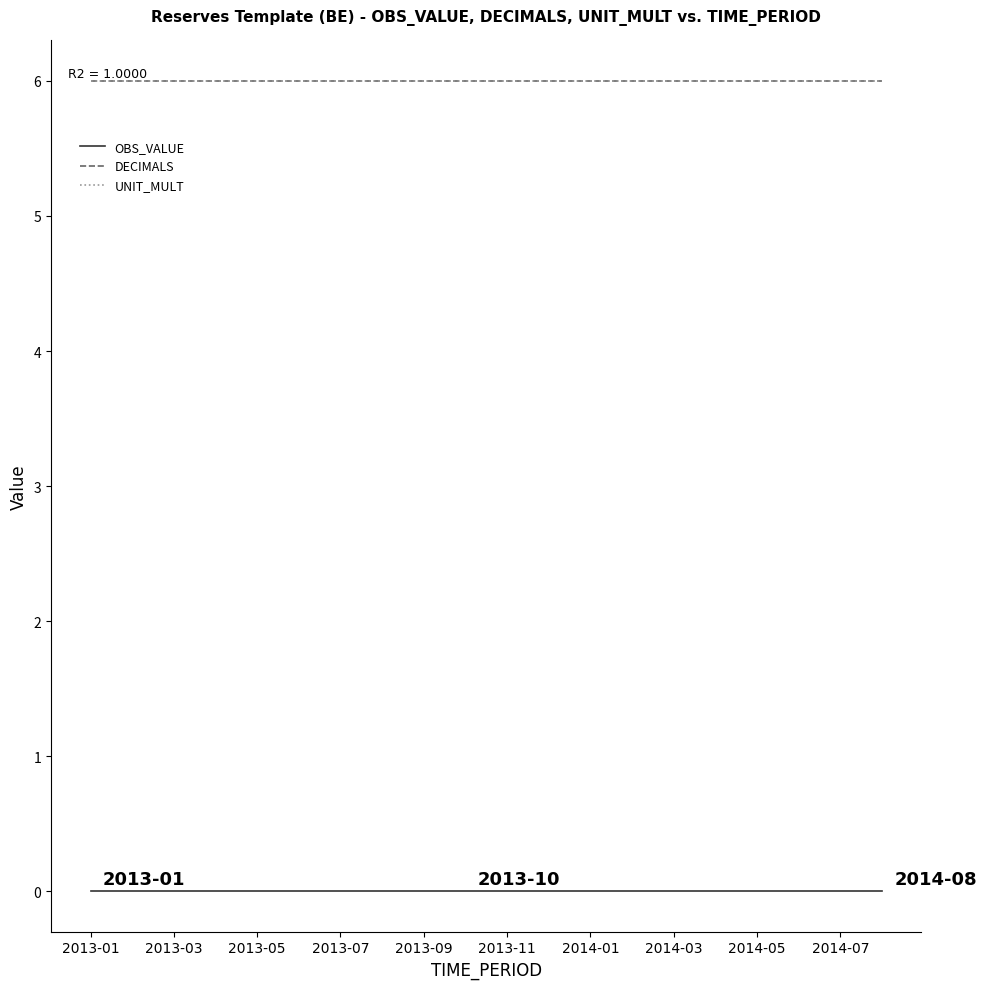

True or false: UNIT_MULT and OBS_VALUE cross at least once.

False